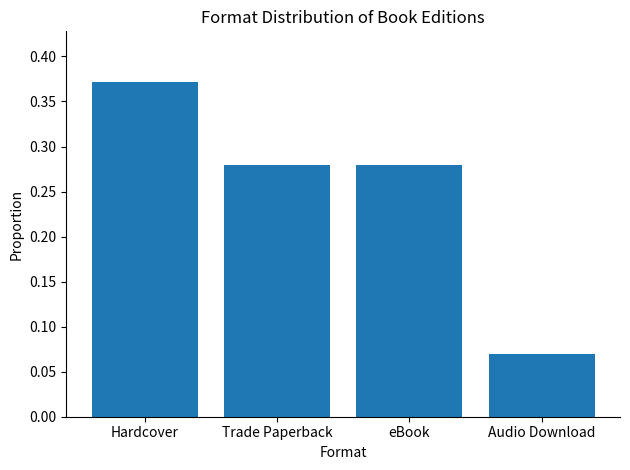

What is the label of the 4th bar from the right?

Hardcover